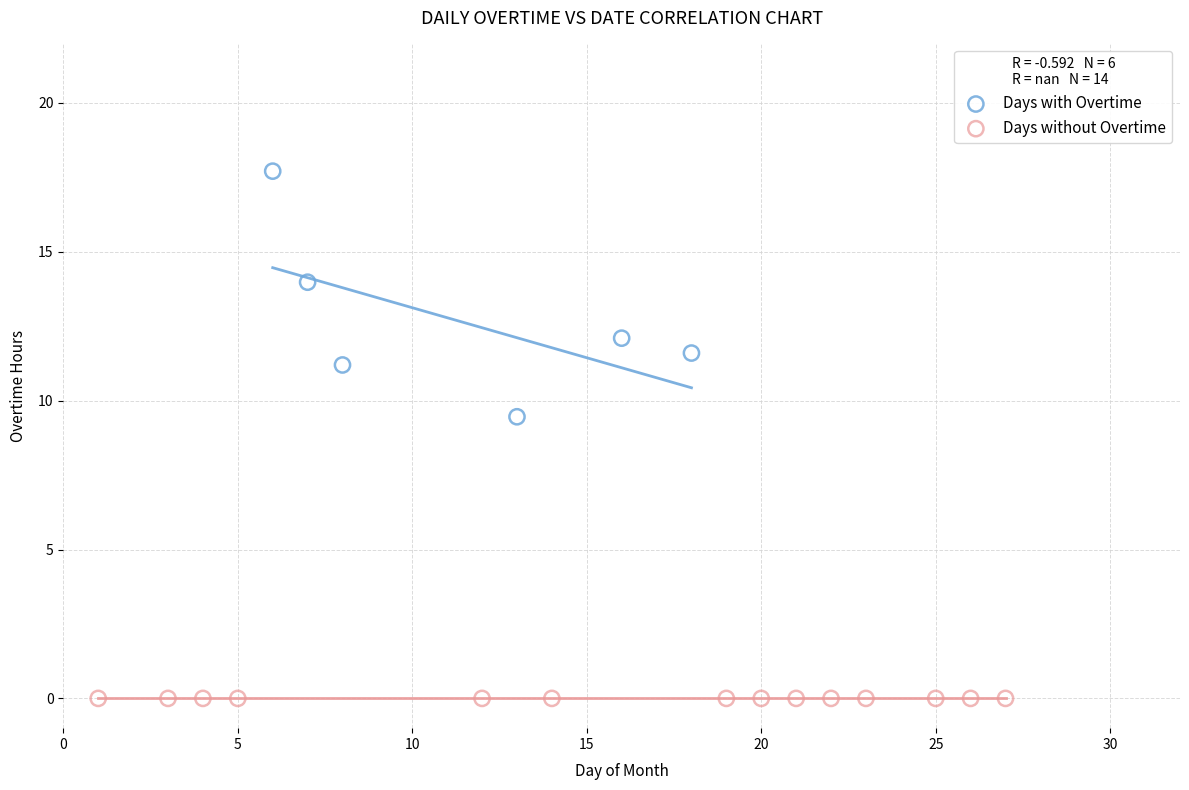

Which series contains the highest Y value?

Days with Overtime